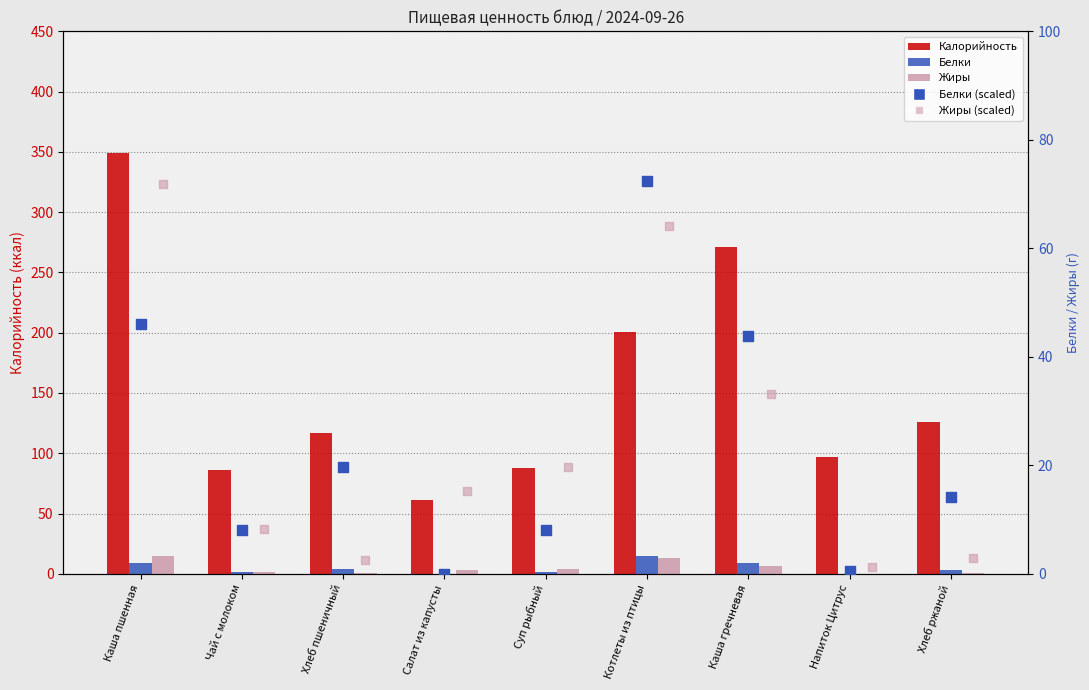

What is the total value across all series at Каша гречневая?

363.3